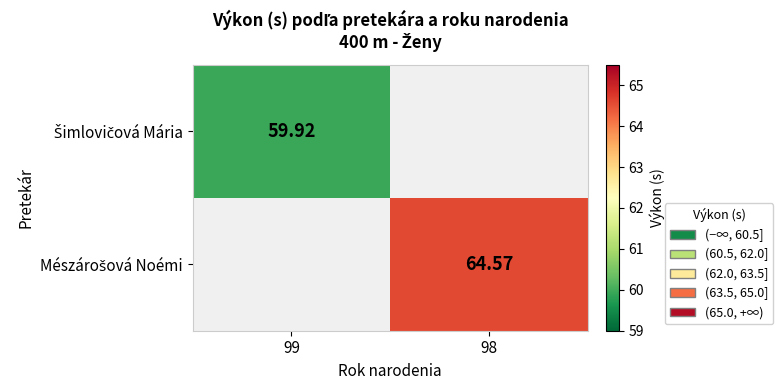

At how many categories does at least one series exceed 63?

1